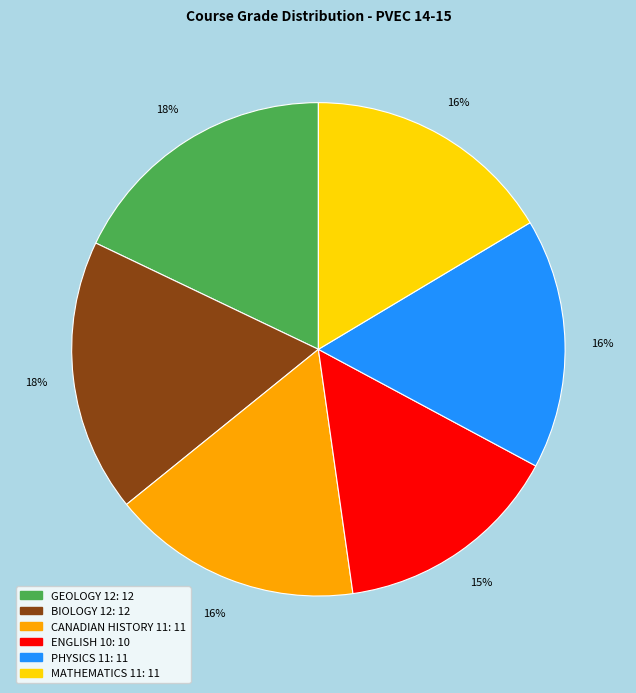

Is it true that CANADIAN HISTORY 11 is 16% of the pie?

True